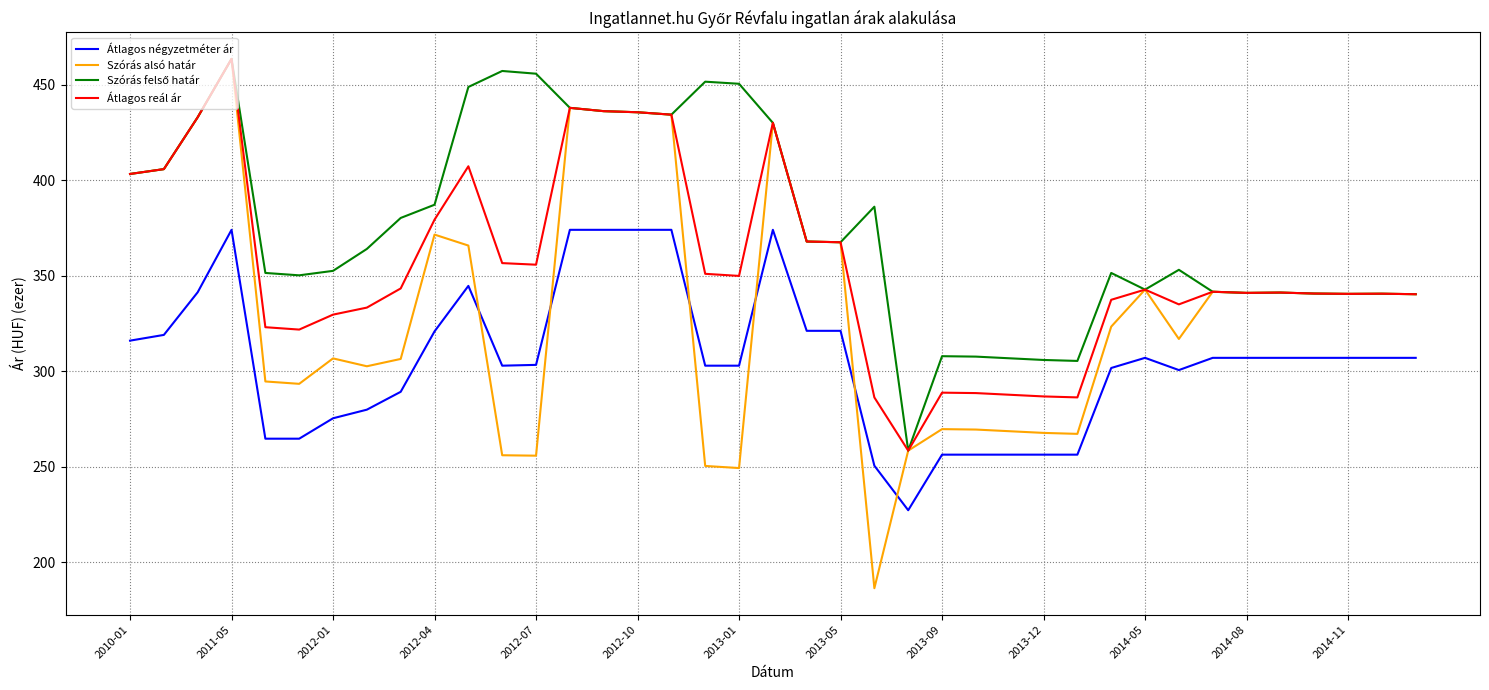

What is the average value of the Szórás alsó határ series?

333.9